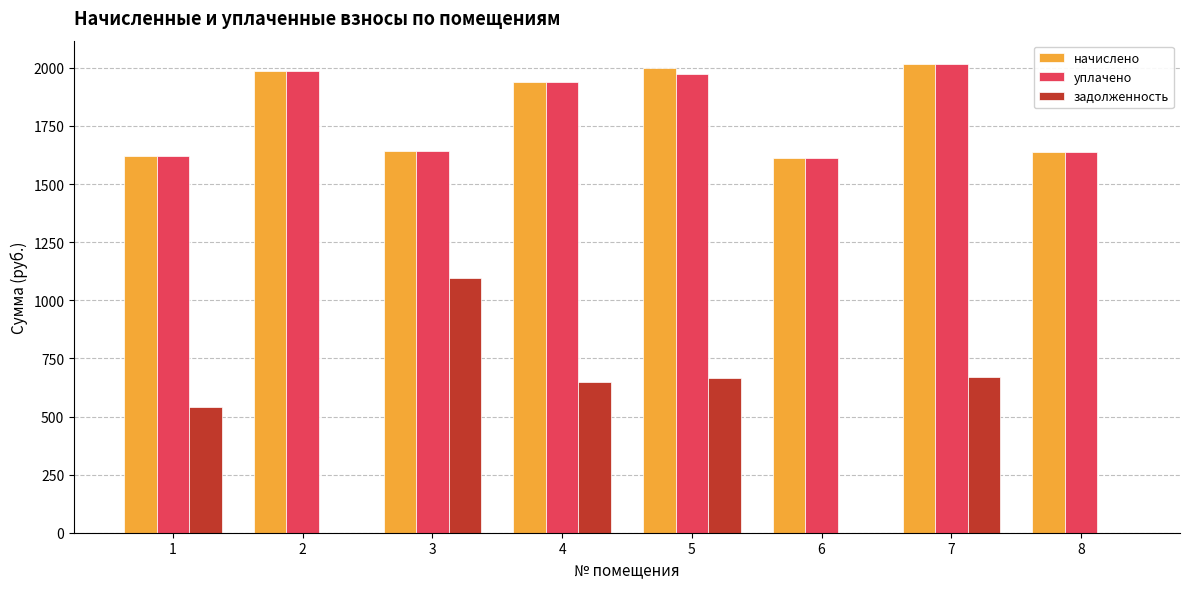

At which label does задолженность reach its peak?

3